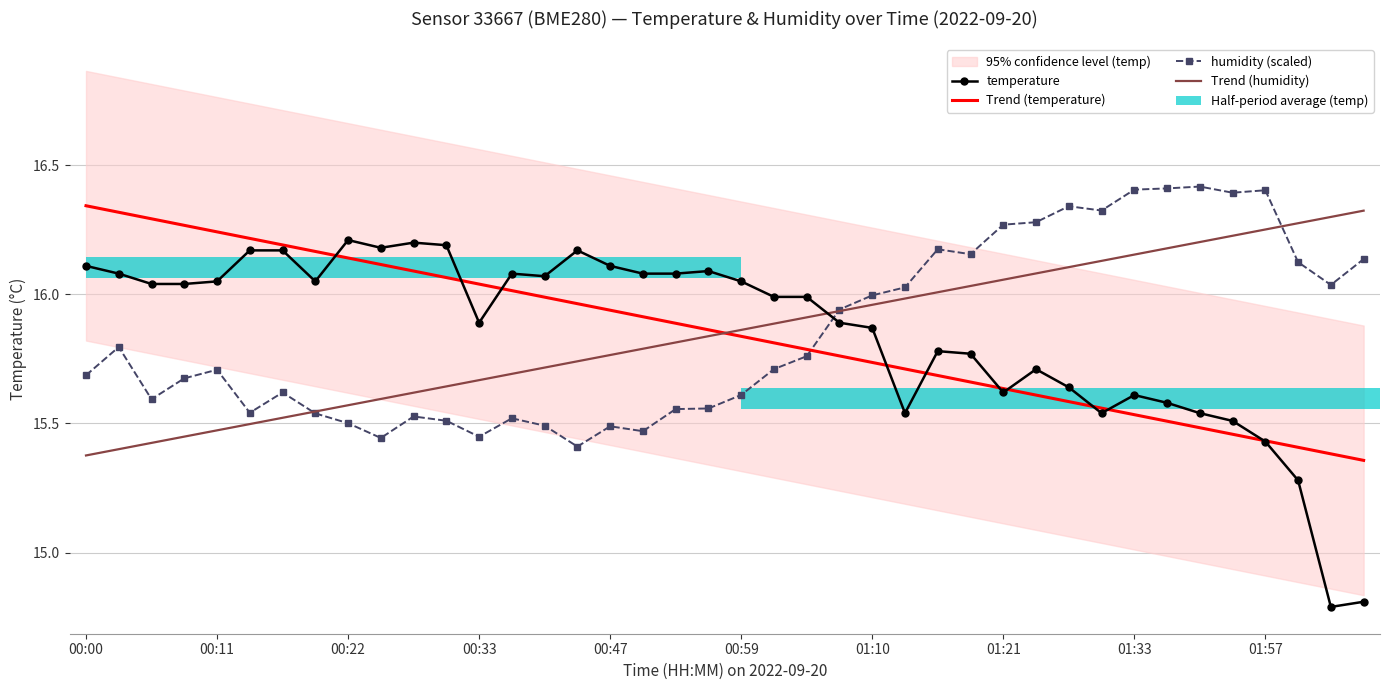

What is the total value across all series at 13?

63.3